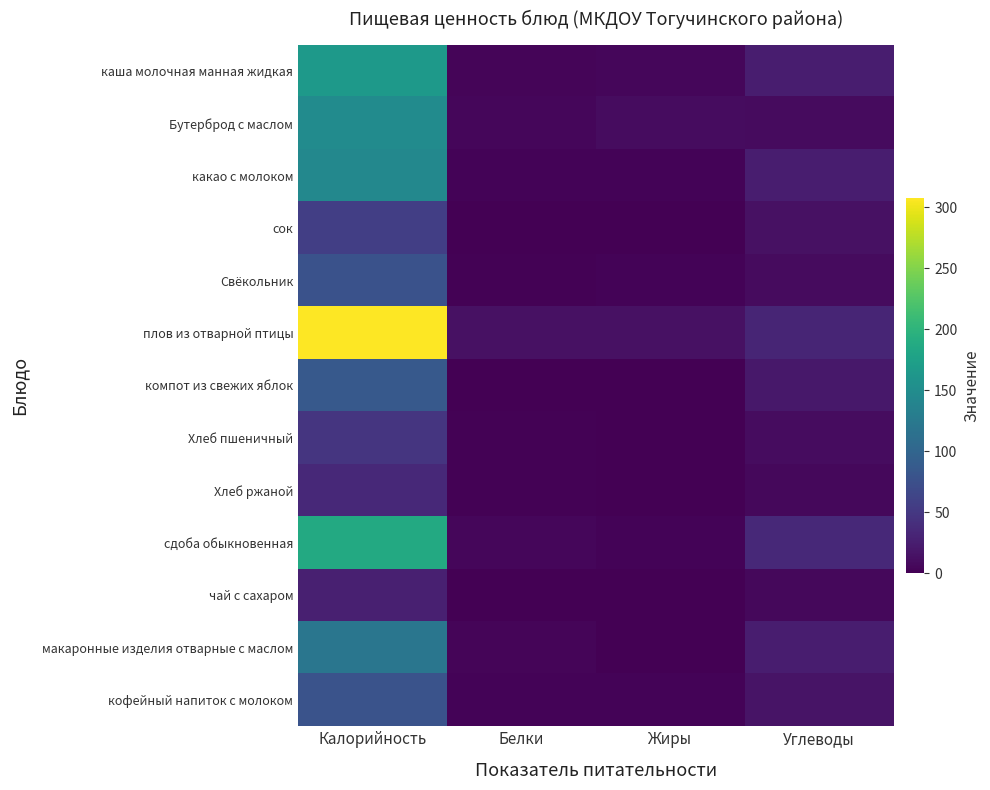

Rank the series at Жиры from lowest to highest value.

сок, чай с сахаром, компот из свежих яблок, Хлеб пшеничный, Хлеб ржаной, макаронные изделия отварные с маслом, кофейный напиток с молоком, сдоба обыкновенная, какао с молоком, Свёкольник, каша молочная манная жидкая, Бутерброд с маслом, плов из отварной птицы